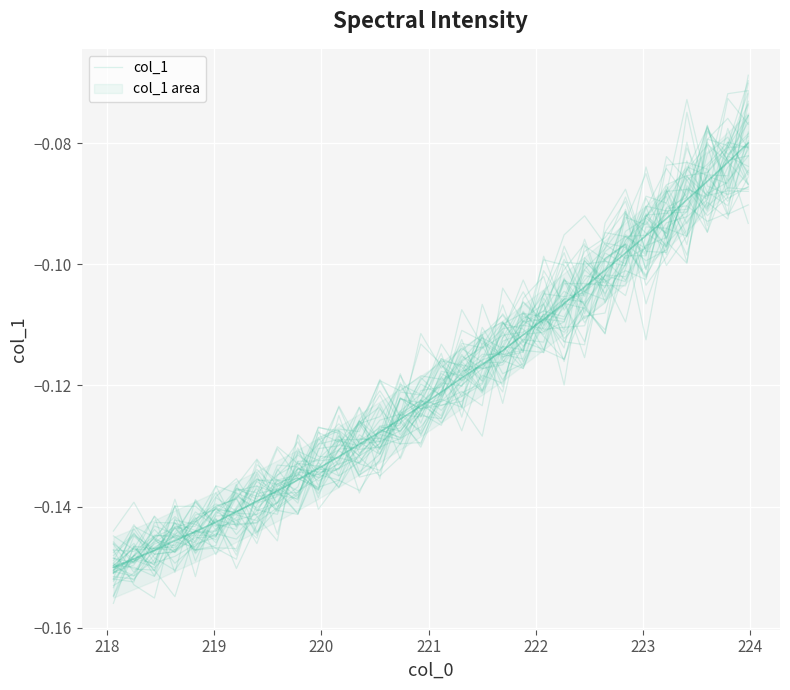

How many interior local peaks (higher than both neighbors) does the data have?

9